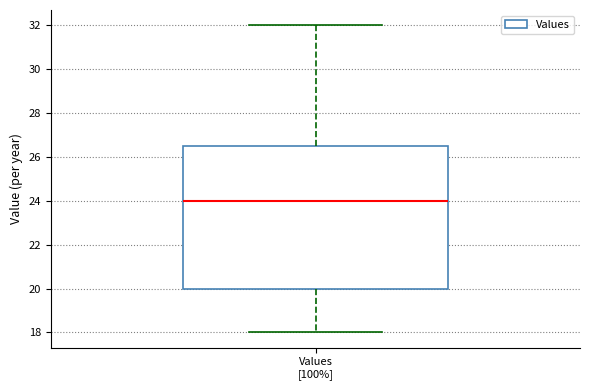

Read this box plot against the y-axis: the position of the median line, the range covered by the box, and the ends of both whiskers. The values are not printed on the chart, so give them approximately, as read against the axis.

median 24.0, box 20.0 to 26.6, whiskers 18.0 to 32.0